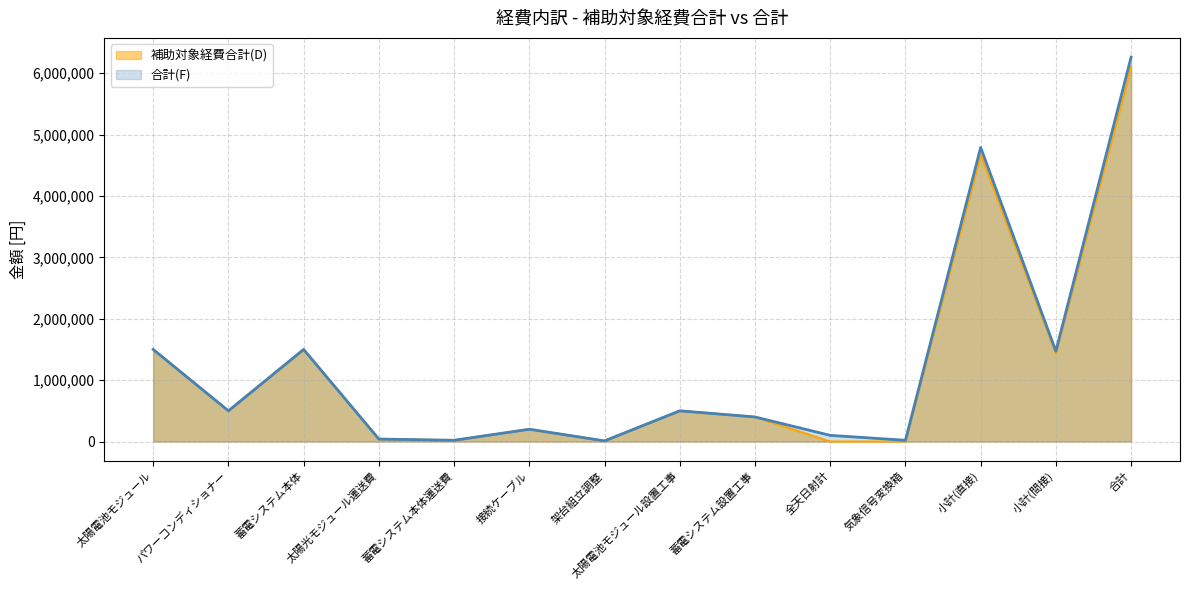

List the labels in order of 合計(F) value, largest first.

合計, 小計(直接), 太陽電池モジュール, 蓄電システム本体, 小計(間接), パワーコンディショナー, 太陽電池モジュール設置工事, 蓄電システム設置工事, 接続ケーブル, 全天日射計, 太陽光モジュール運送費, 蓄電システム本体運送費, 気象信号変換箱, 架台組立調整